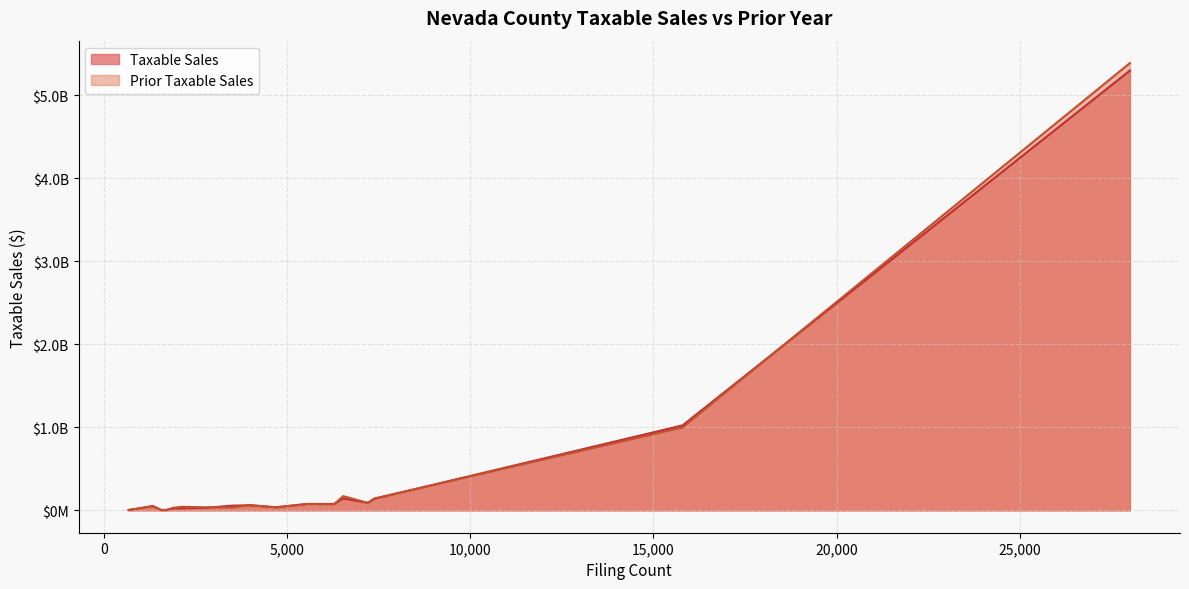

Reading left to right, transcribe all the data shown in this chart.

Taxable Sales: CLARK=5296670343.2	WASHOE=1023093979.4	ELKO=142128089.6	CARSON CITY=138706271.7	DOUGLAS=90478506.8	LYON=77435755.2	NYE=77185910.7	HUMBOLDT=60510577.1	STOREY=57248528.4	EUREKA=53089444.3	CHURCHILL=36550064.0	WHITE PINE=30462430.3	LANDER=24412936.8	PERSHING=23712853.2	LINCOLN=4337178.0	MINERAL=3861763.7	ESMERALDA=3286127.0
Prior Taxable Sales: CLARK=5387301217.9	WASHOE=998568960.7	ELKO=170796633.0	CARSON CITY=142640924.0	DOUGLAS=90084611.0	LYON=72605649.2	NYE=76653152.0	HUMBOLDT=64772712.8	STOREY=35221218.8	EUREKA=47404788.9	CHURCHILL=36541976.7	WHITE PINE=36036099.7	LANDER=43043487.5	PERSHING=30167000.4	LINCOLN=4279963.2	MINERAL=4681541.8	ESMERALDA=4734857.3